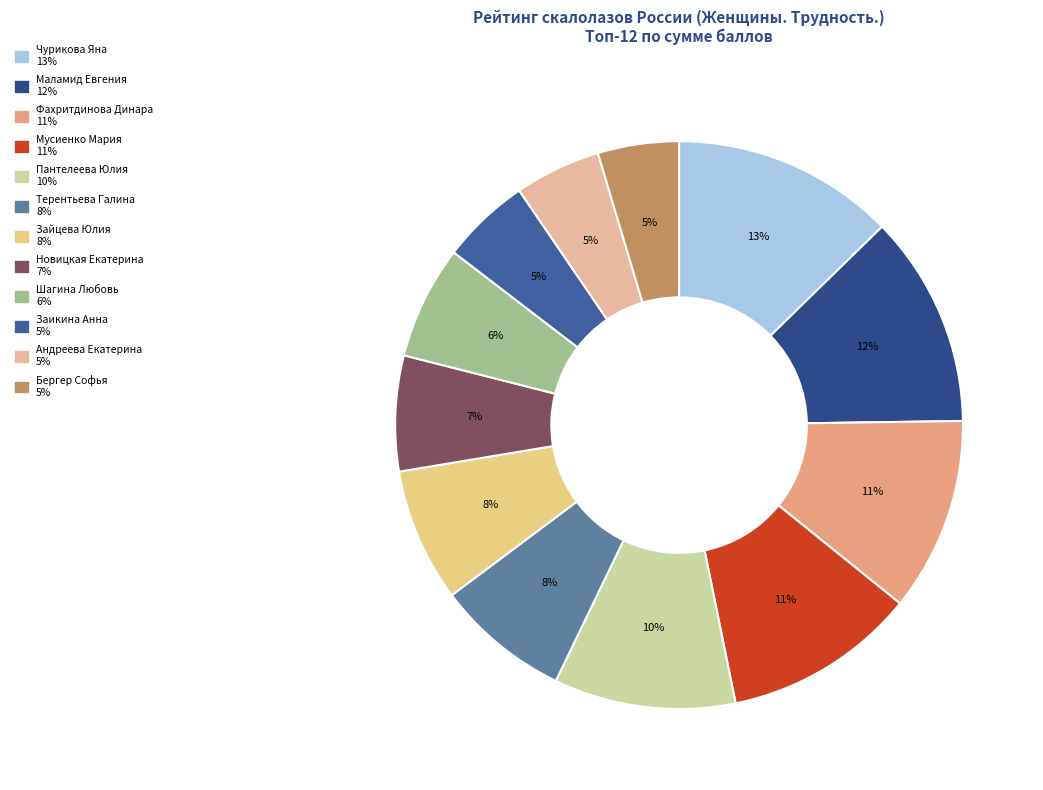

Rank the categories by value from highest to lowest.

Чурикова Яна, Маламид Евгения, Фахритдинова Динара, Мусиенко Мария, Пантелеева Юлия, Терентьева Галина, Зайцева Юлия, Новицкая Екатерина, Шагина Любовь, Заикина Анна, Андреева Екатерина, Бергер Софья